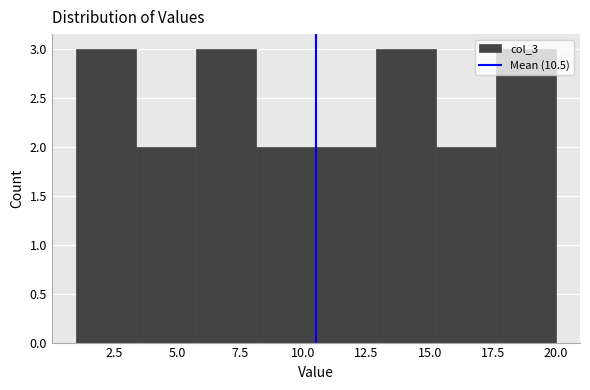

Reading left to right, transcribe this chart: for each bar, give the range it covers on the x-axis and its height. Neither the bar edges nor the heights are printed on the chart, so give them approximately, as read against the axes.

1.0 to 3.5: 3
3.5 to 6.0: 2
6.0 to 8.0: 3
8.0 to 10.5: 2
10.5 to 13.0: 2
13.0 to 15.5: 3
15.5 to 17.5: 2
17.5 to 20.0: 3